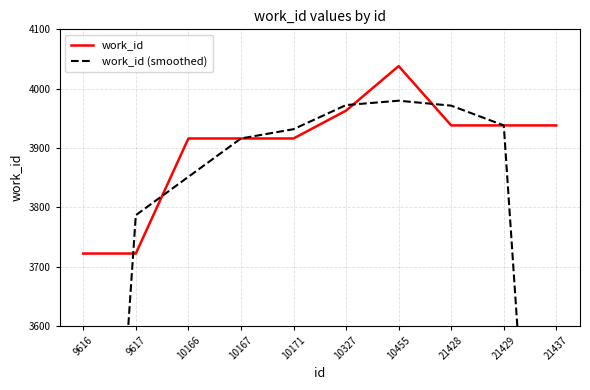

At how many categories does at least one series exceed 2935?

10